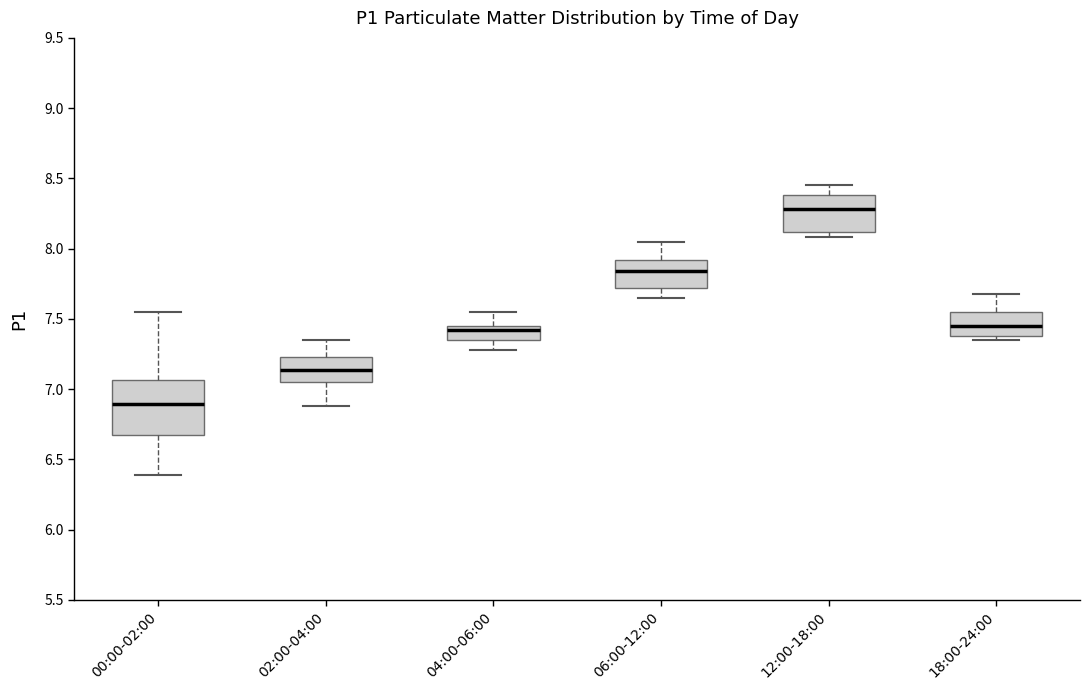

Which box has the lowest median line?

00:00-02:00